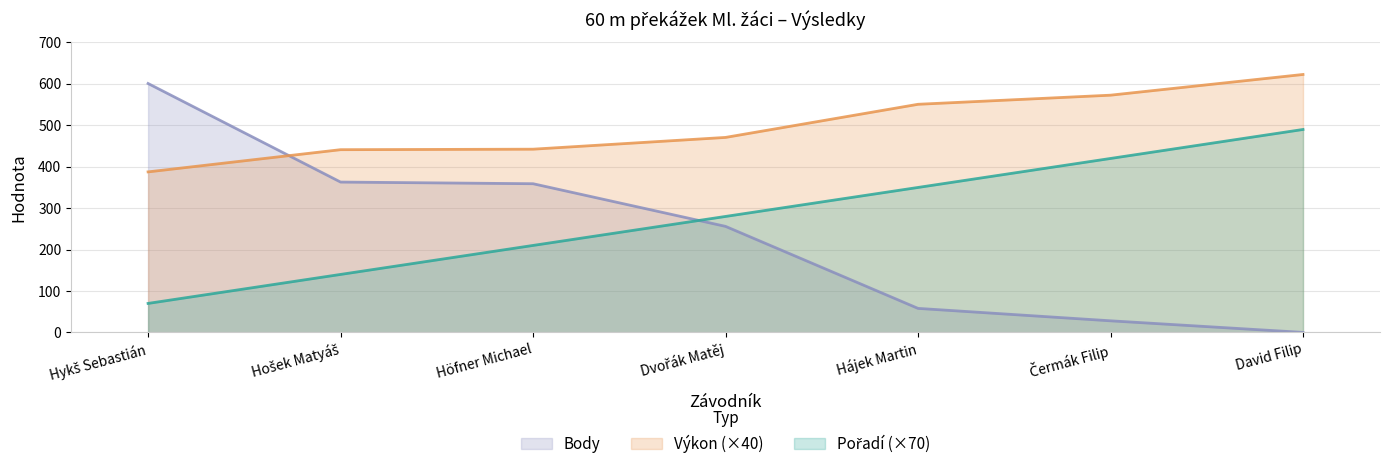

What is the highest value of the Pořadí (×70)_line series?

490.0